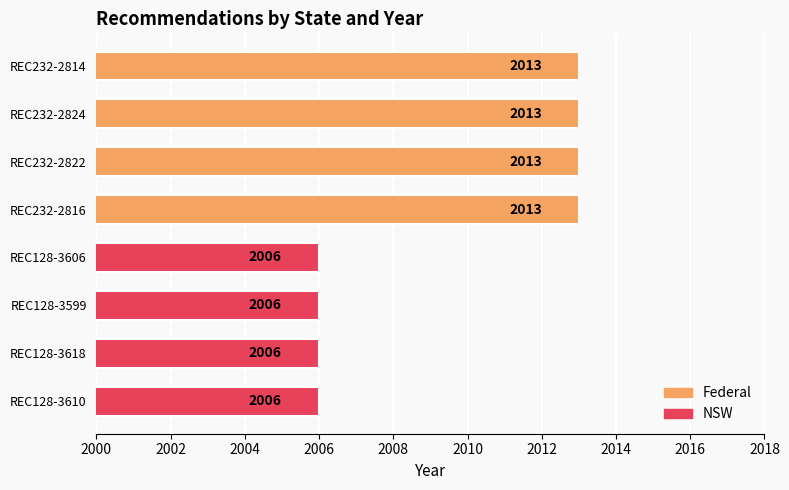

What is the maximum value shown in the chart?

2013